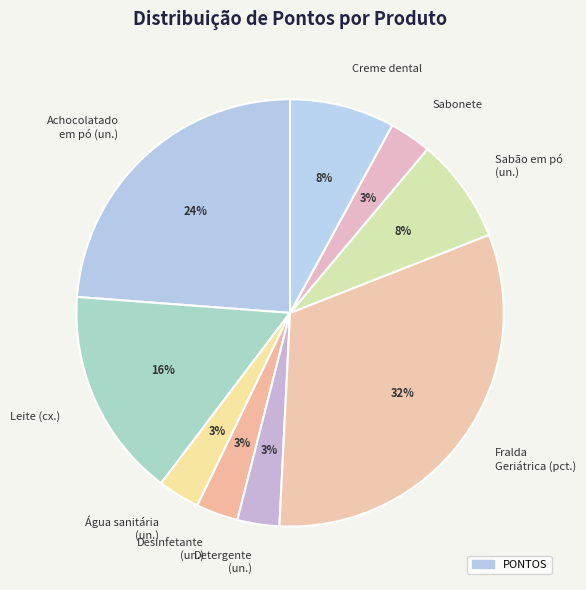

How many slices are in this pie chart?

9